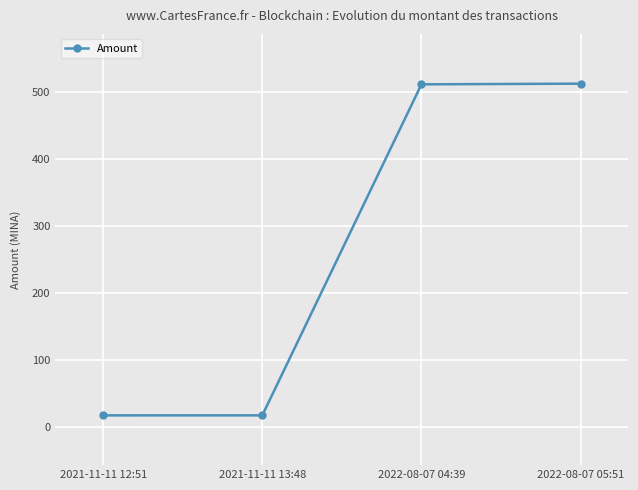

Where is the data nearest to the value 265?

2022-08-07 04:39